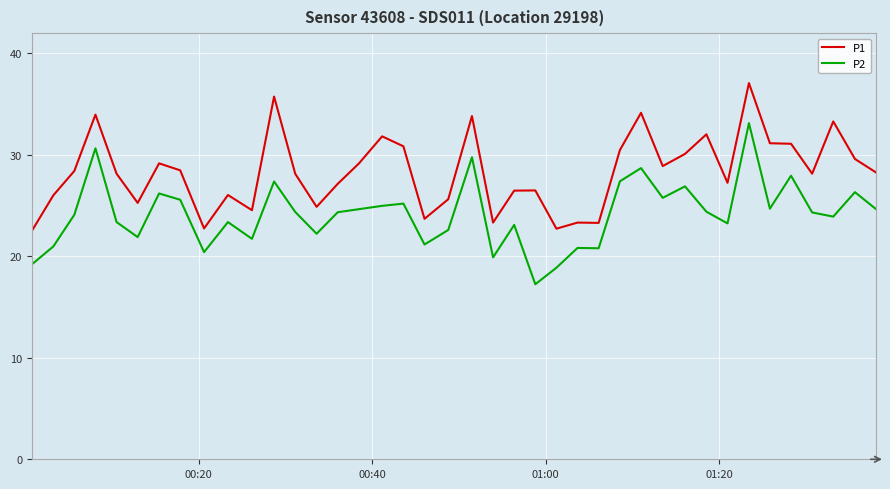

Which series has the largest total across all categories?

P1